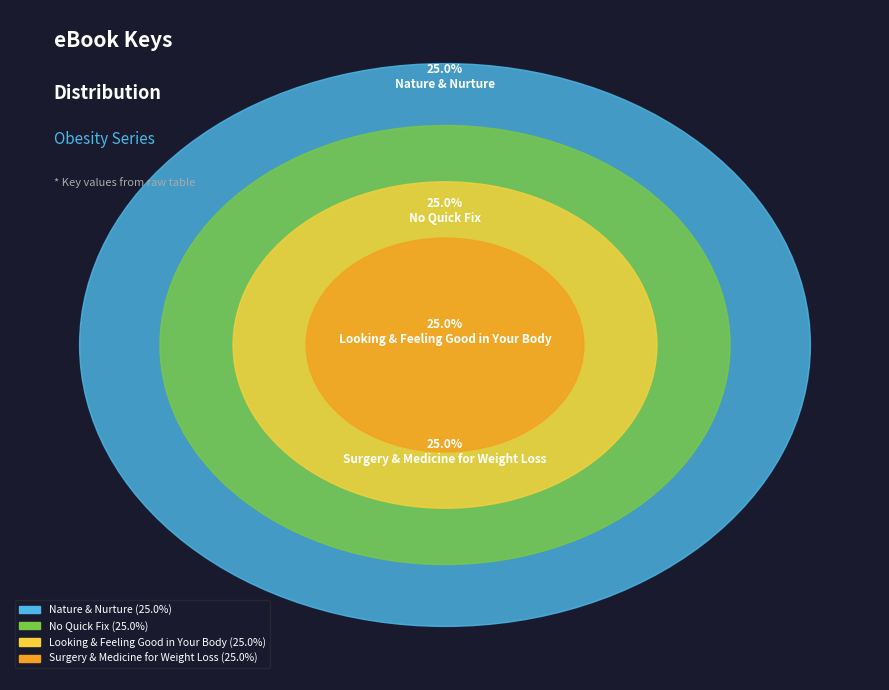

To the nearest percent, what portion does Nature & Nurture represent?

25%